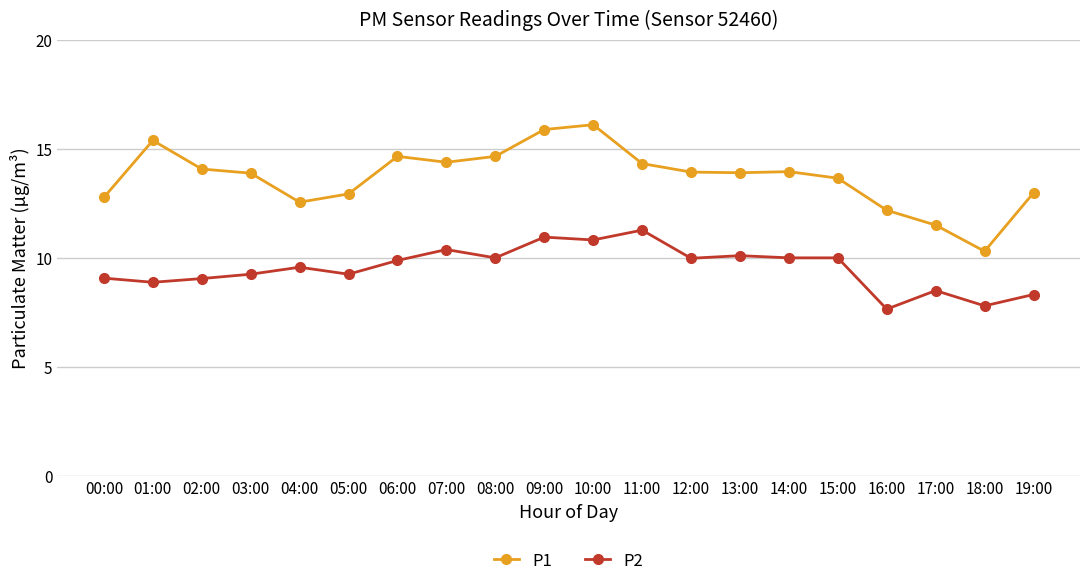

Where is the first local maximum for P2?

04:00